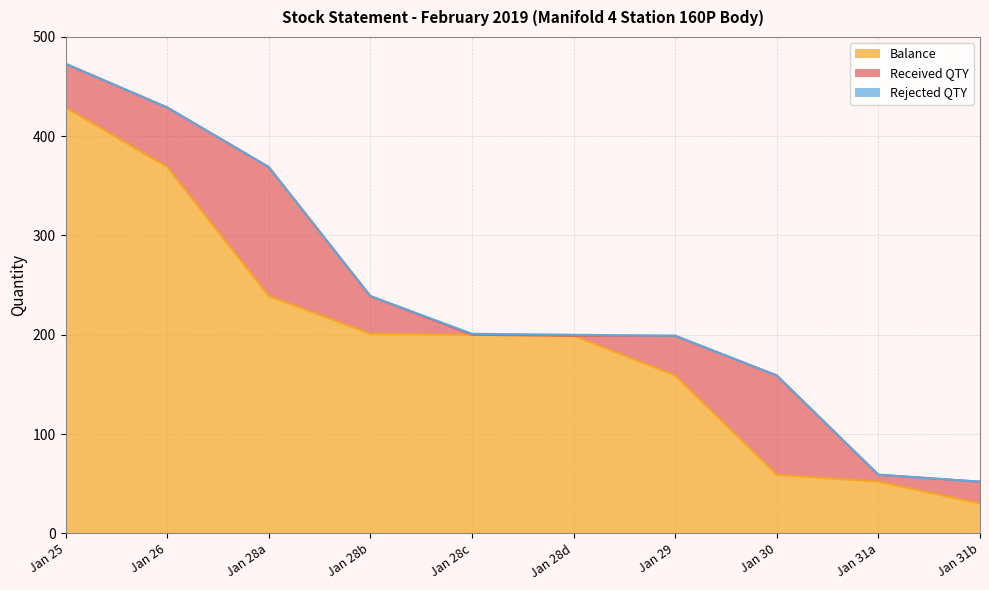

Reading right to left, list all the values displayed in this chart.

Received QTY: 22	7	100	40	0	0	38	130	60	44
Balance: 30	52	59	159	199	200	201	239	369	429
Rejected QTY: 0	0	0	0	1	1	0	0	0	0